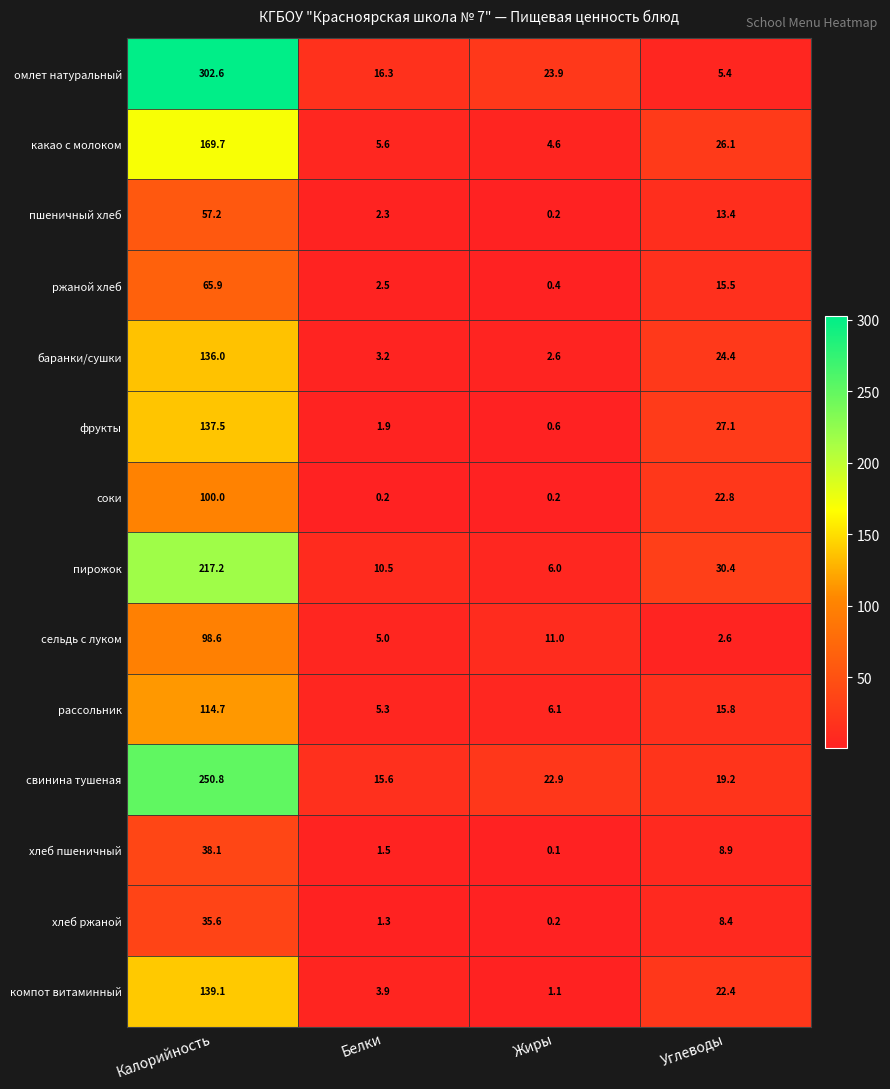

At which category does the chart reach its peak across all series?

Калорийность